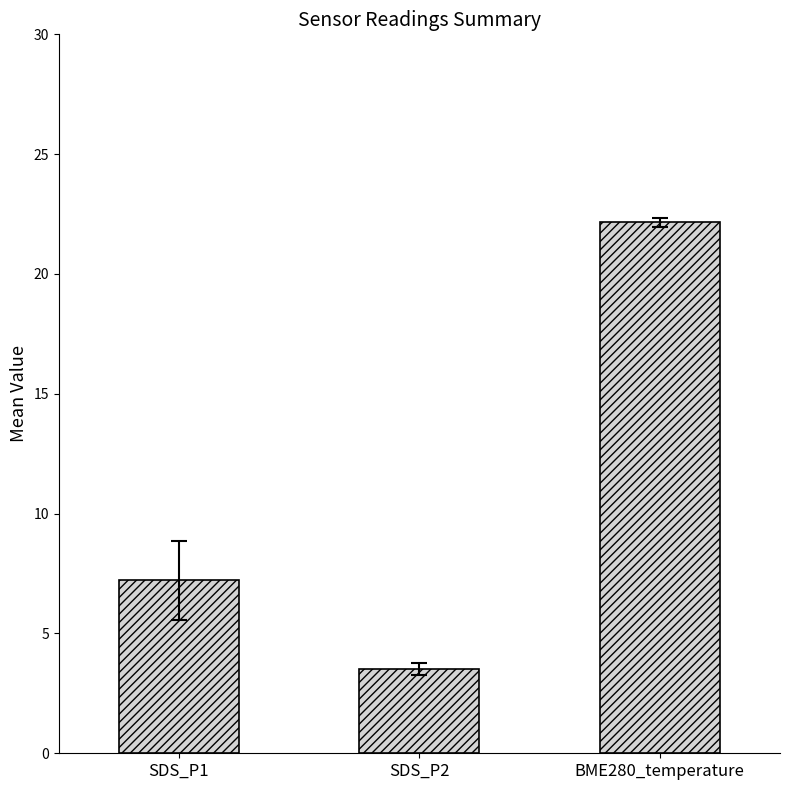

Which category has the lowest value across all series?

SDS_P2